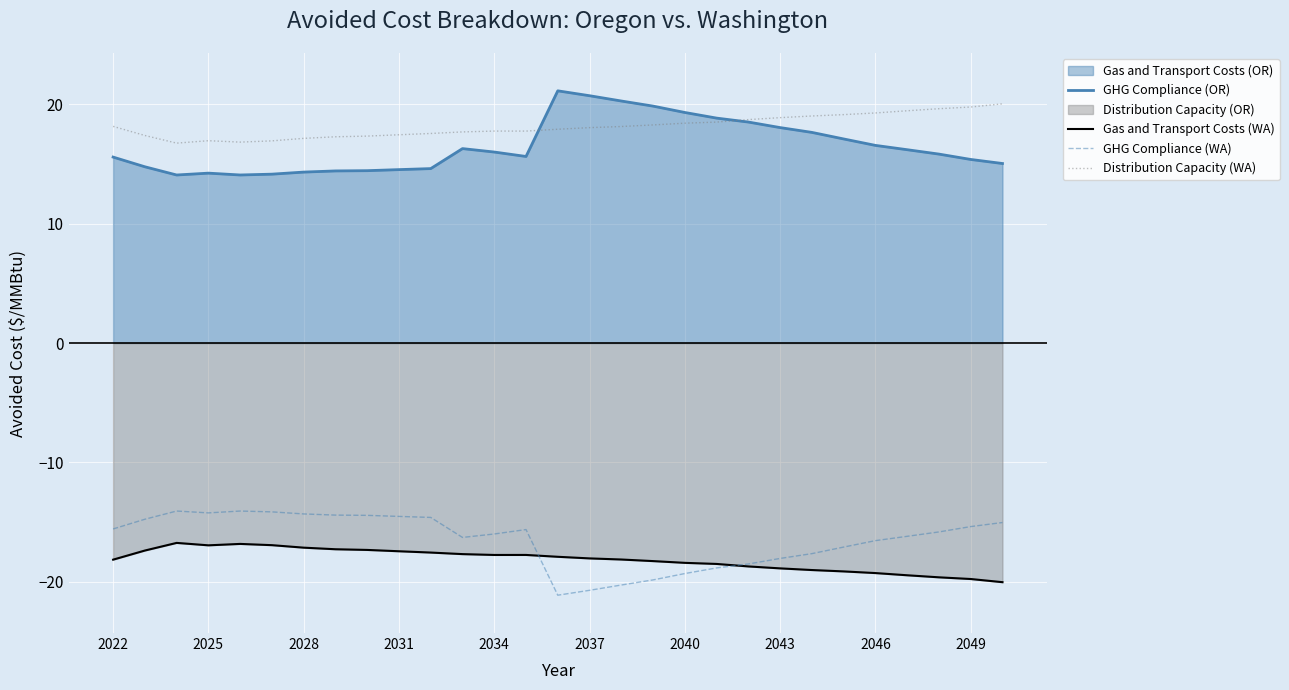

True or false: GHG Compliance (WA) and GHG Compliance (OR) cross at least once.

False